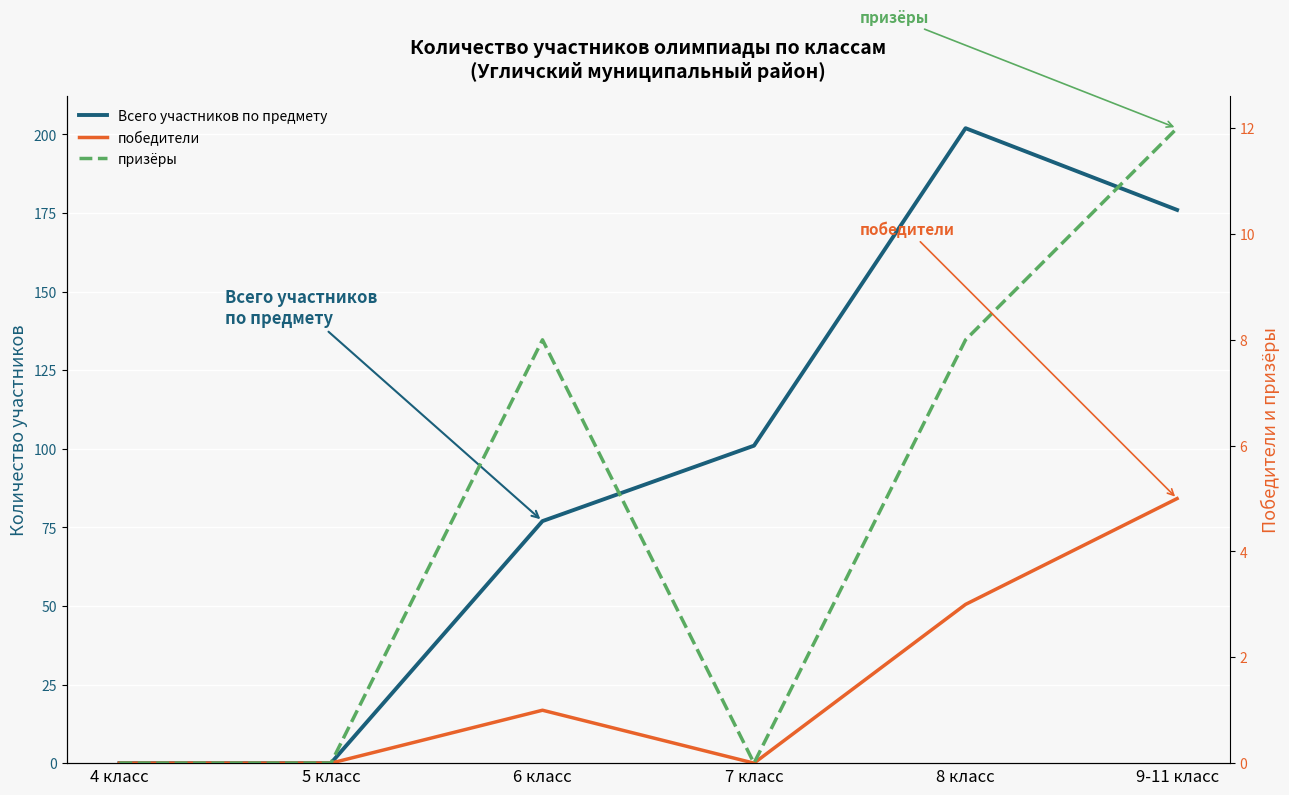

How many data points in призёры are less than 8?

3